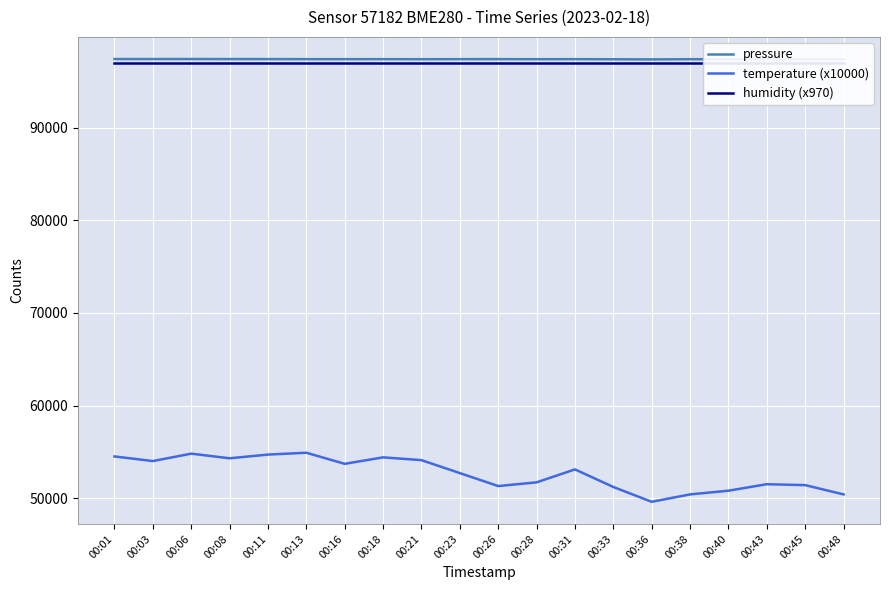

True or false: temperature (x10000) and humidity (x970) intersect in this chart.

False